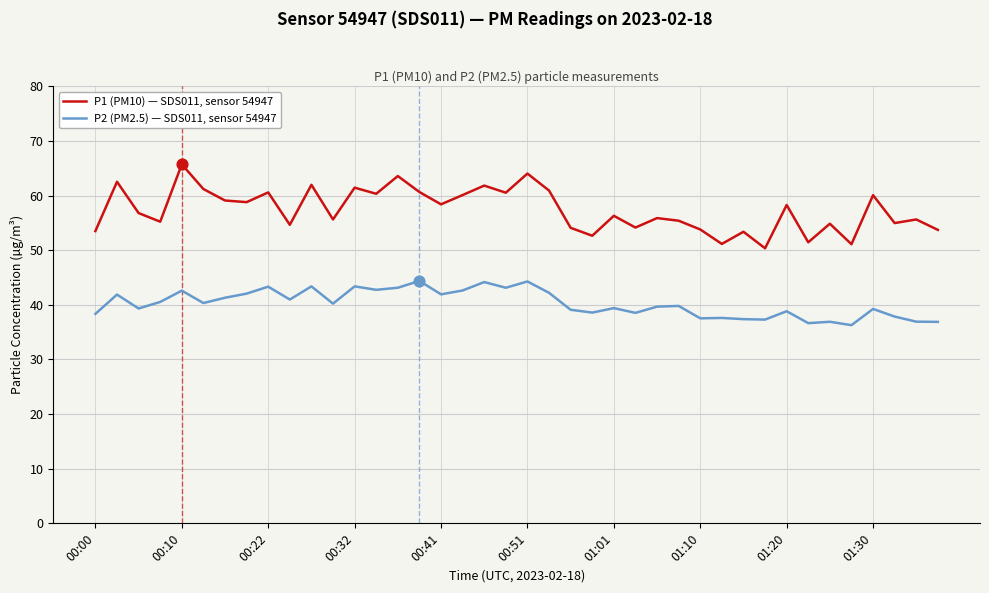

Which series has the largest total across all categories?

P1 (PM10) — SDS011, sensor 54947